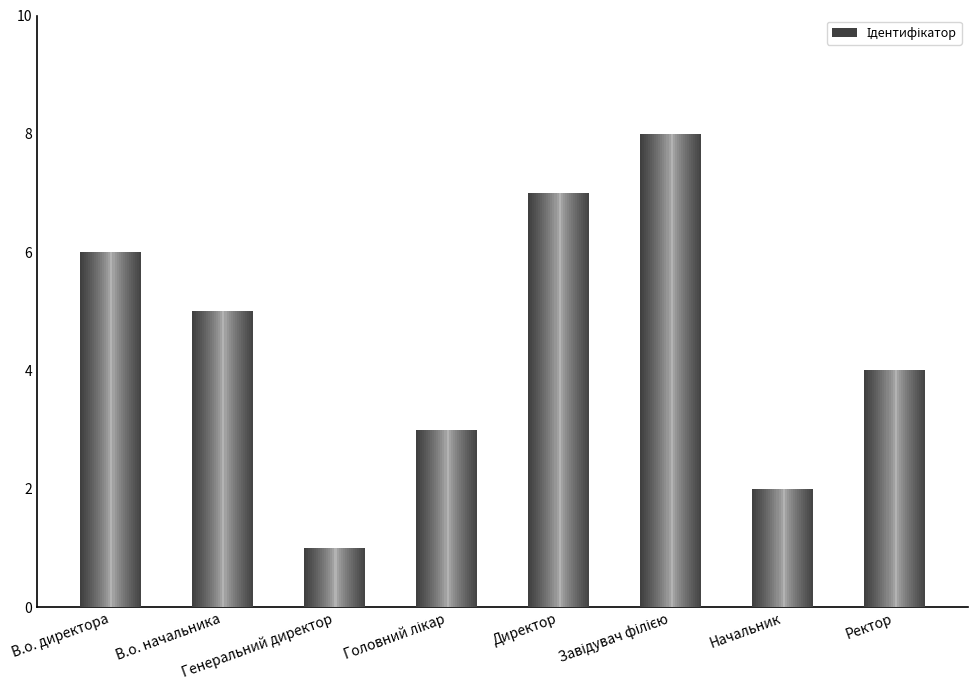

What is the sum of all values?

36